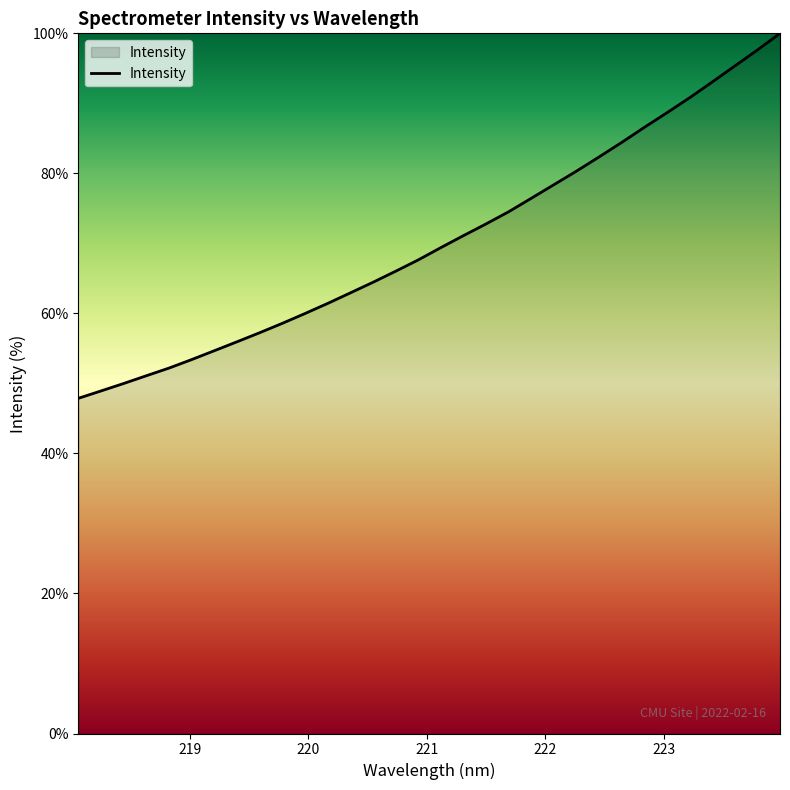

What is the minimum value shown in the chart?

47.9